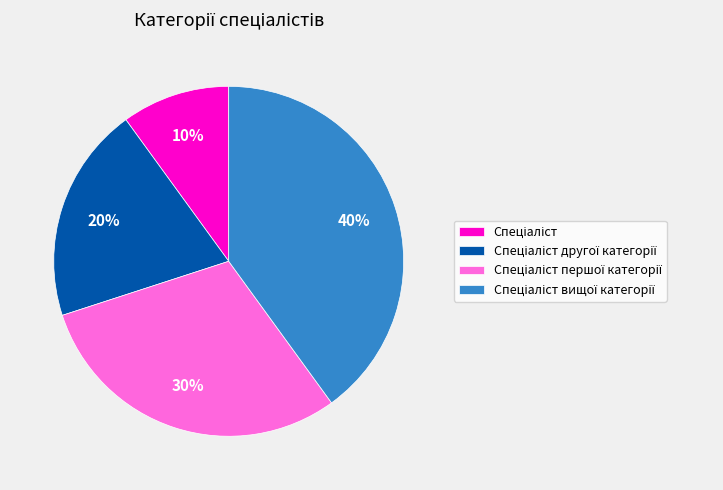

Is there any slice that represents more than half of the pie?

No